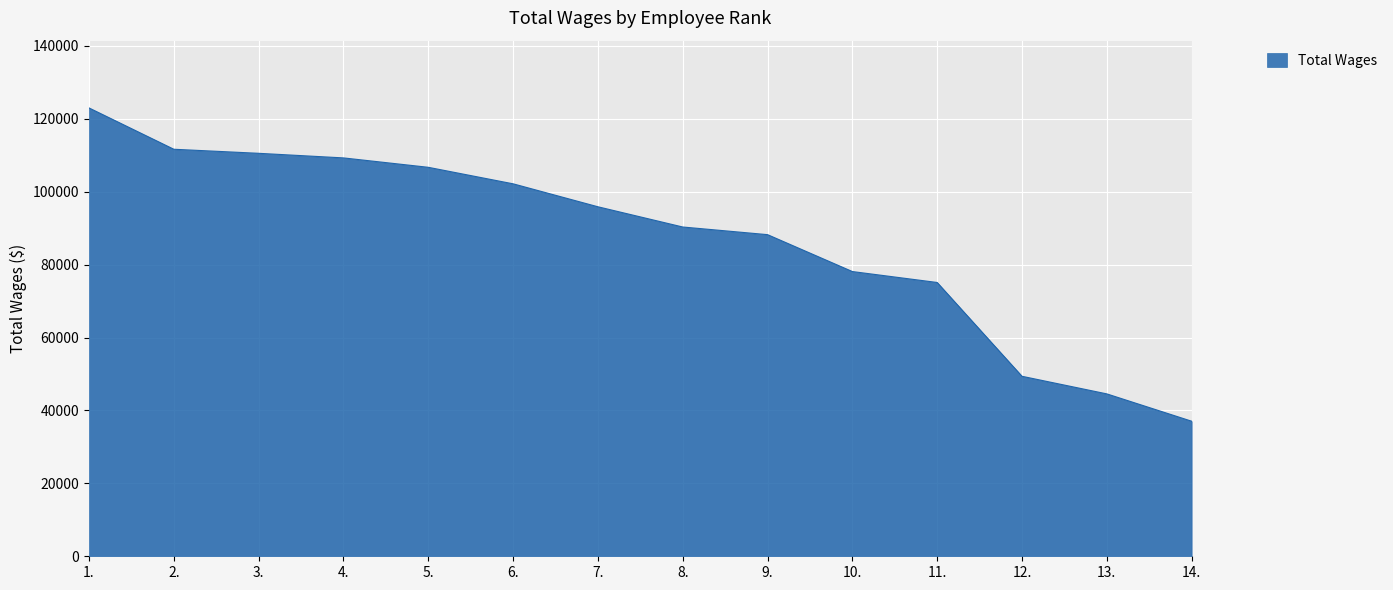

Count the number of data series in this chart.

1